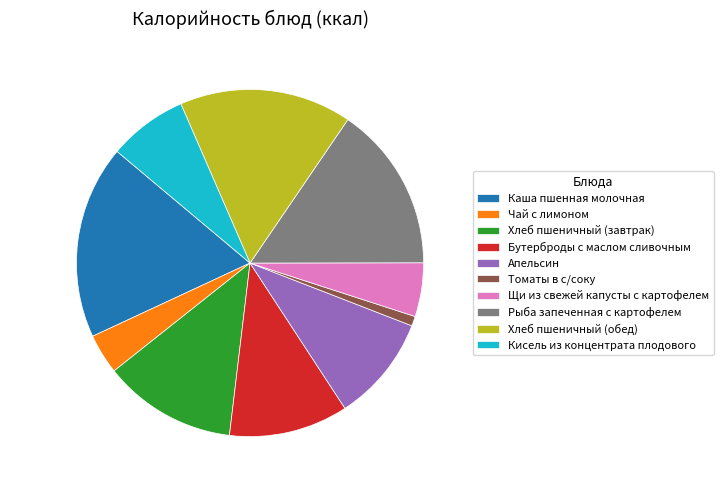

What percentage is the Хлеб пшеничный (обед) slice, to the nearest percent?

16%